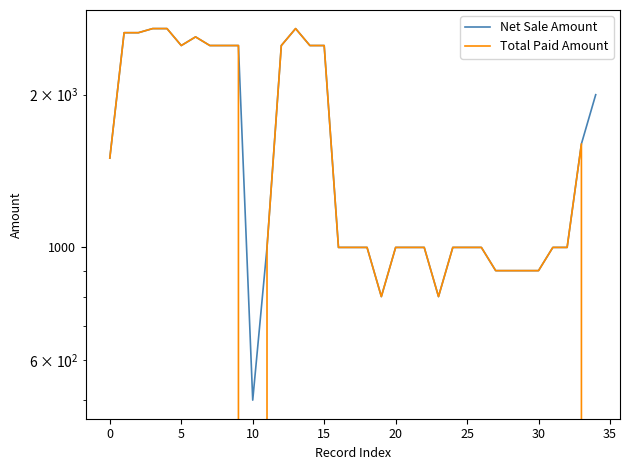

True or false: Total Paid Amount has more than 2 points higher than both neighbors.

True